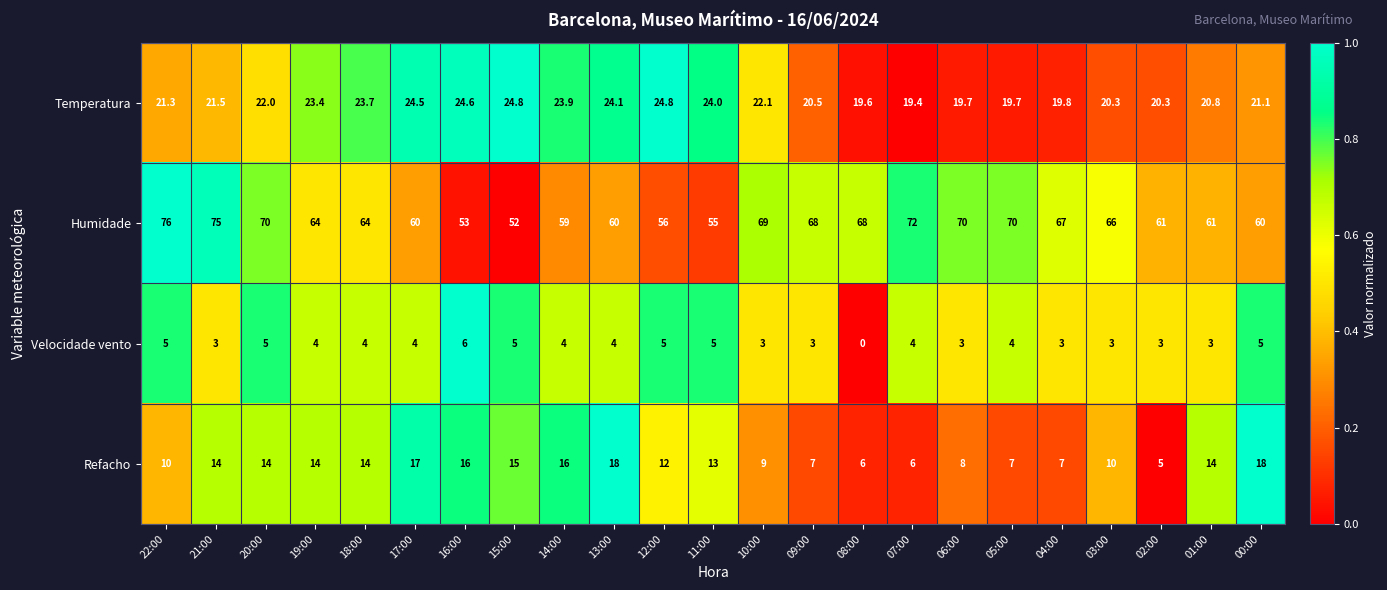

True or false: Humidade has a value of 64.0 at 18:00.

True